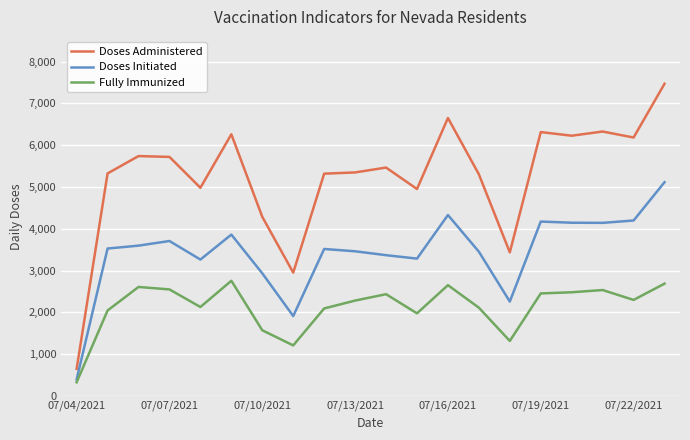

Which series has the largest total across all categories?

Doses Administered